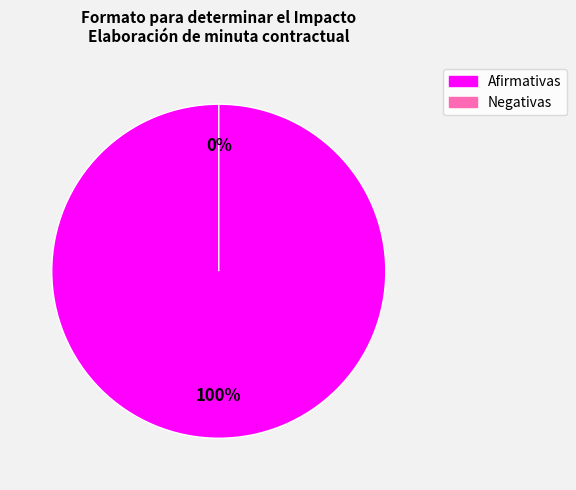

Count the number of slices in the pie.

2